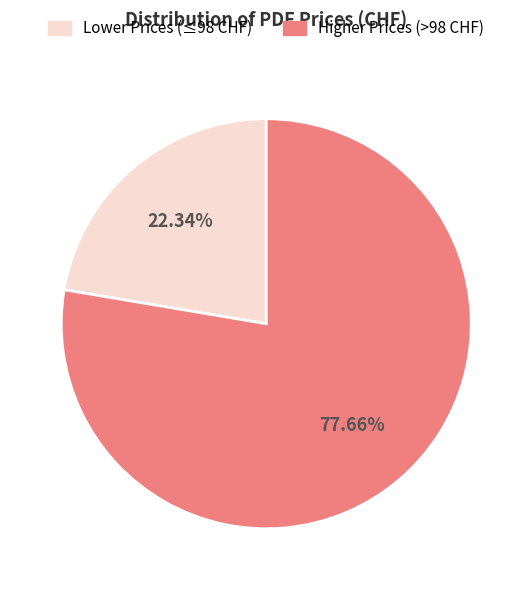

Is there any slice that represents more than half of the pie?

Yes